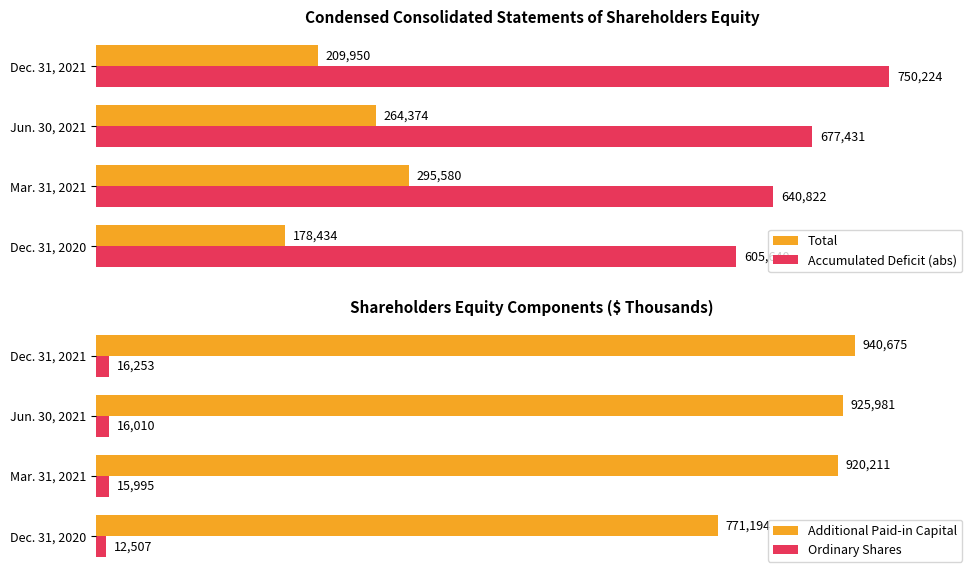

How many distinct data groups are displayed?

4